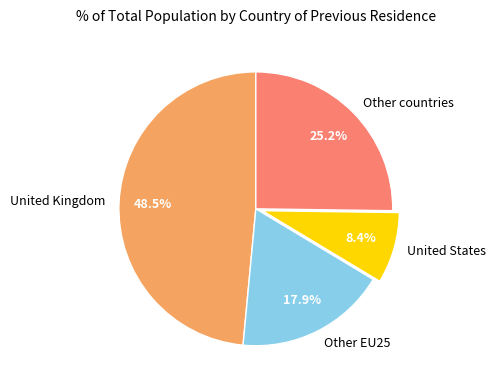

The Other countries slice represents 25% of the pie. True or false?

True